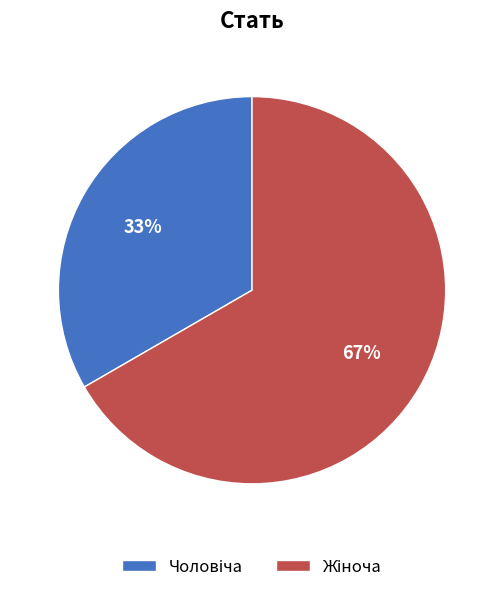

To the nearest percent, what is the average slice percentage?

50%